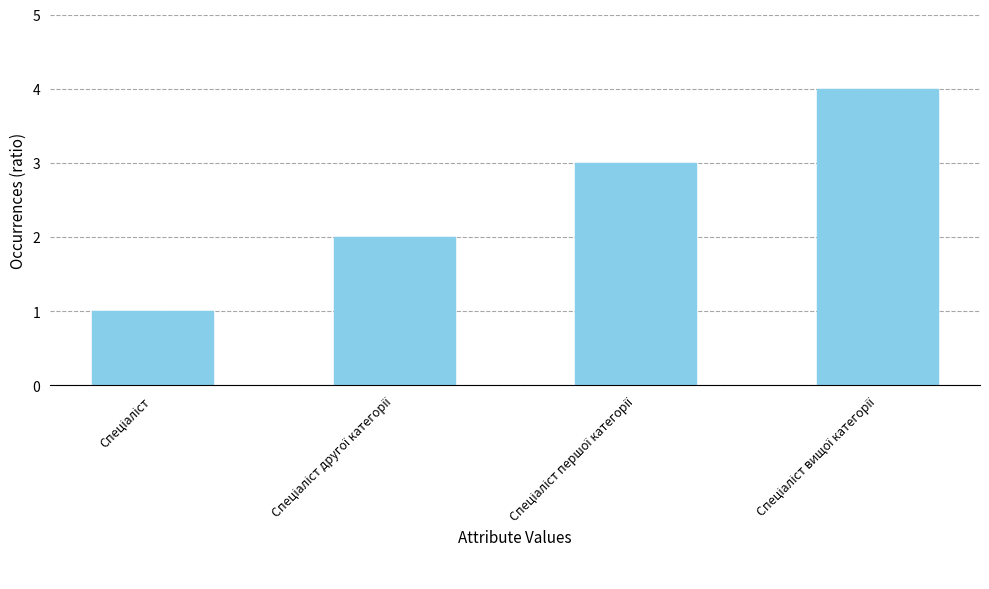

What is the greatest value displayed?

4